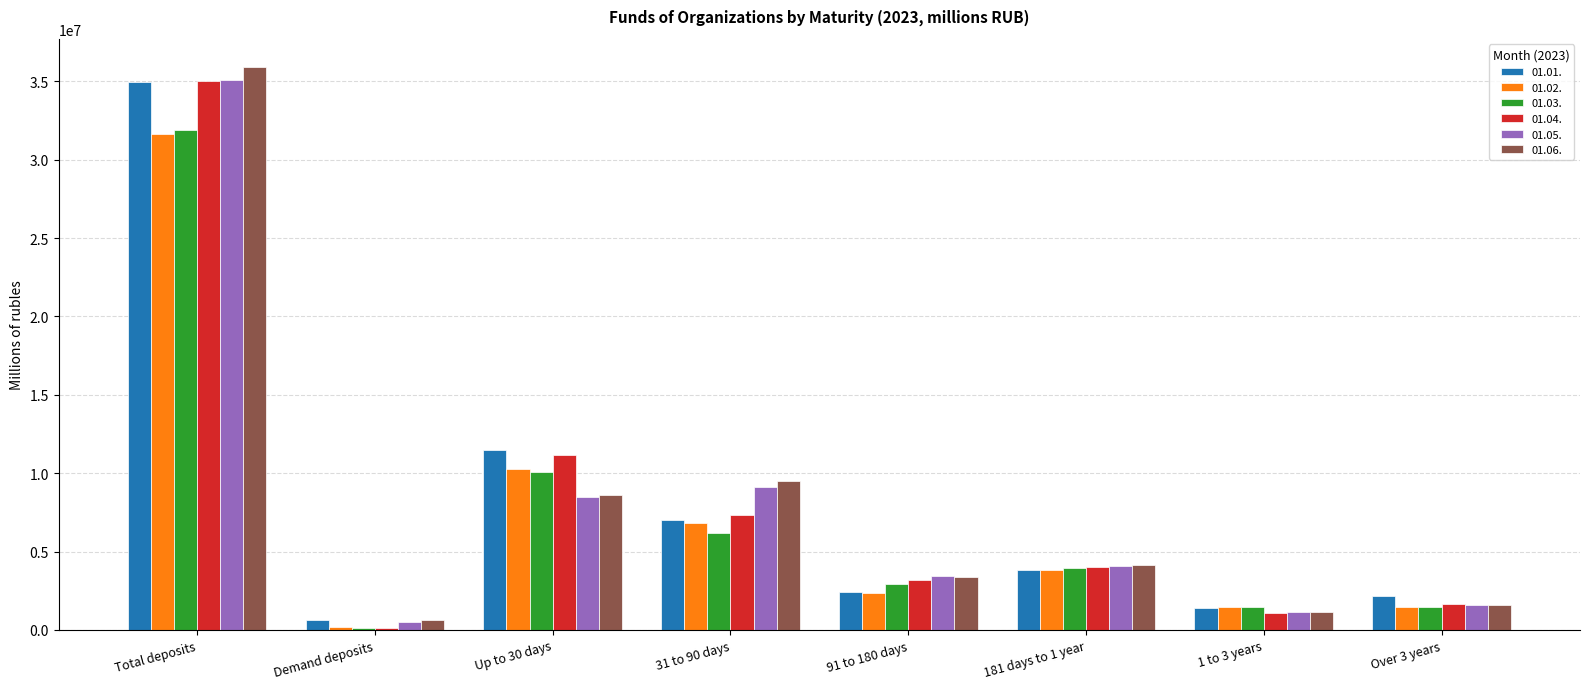

The 01.03. series shows 31917456.2 at Total deposits. True or false?

True